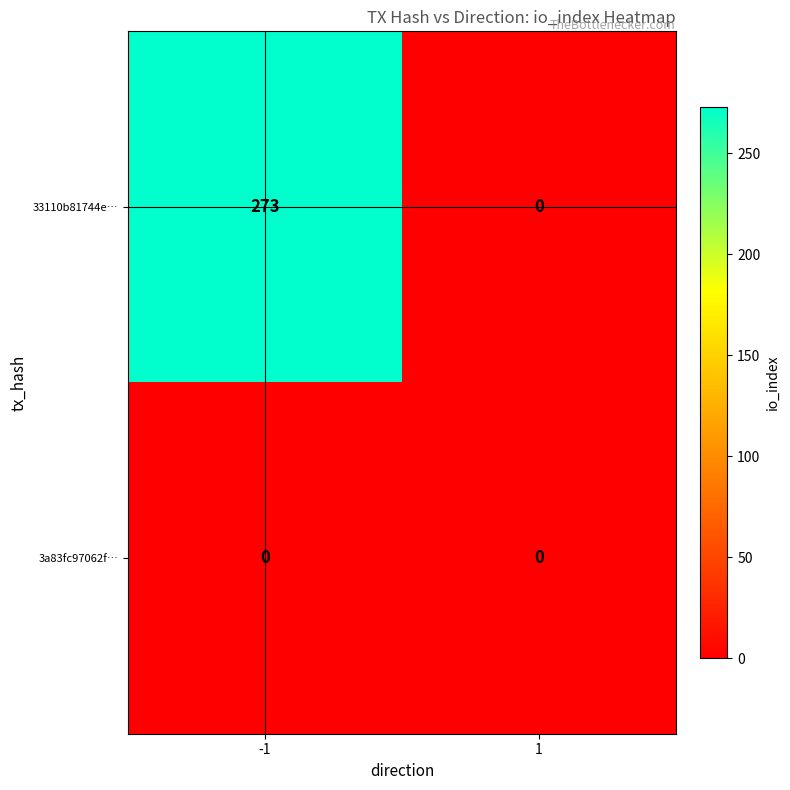

The value of 3a83fc97062f… at -1 is 0. True or false?

True